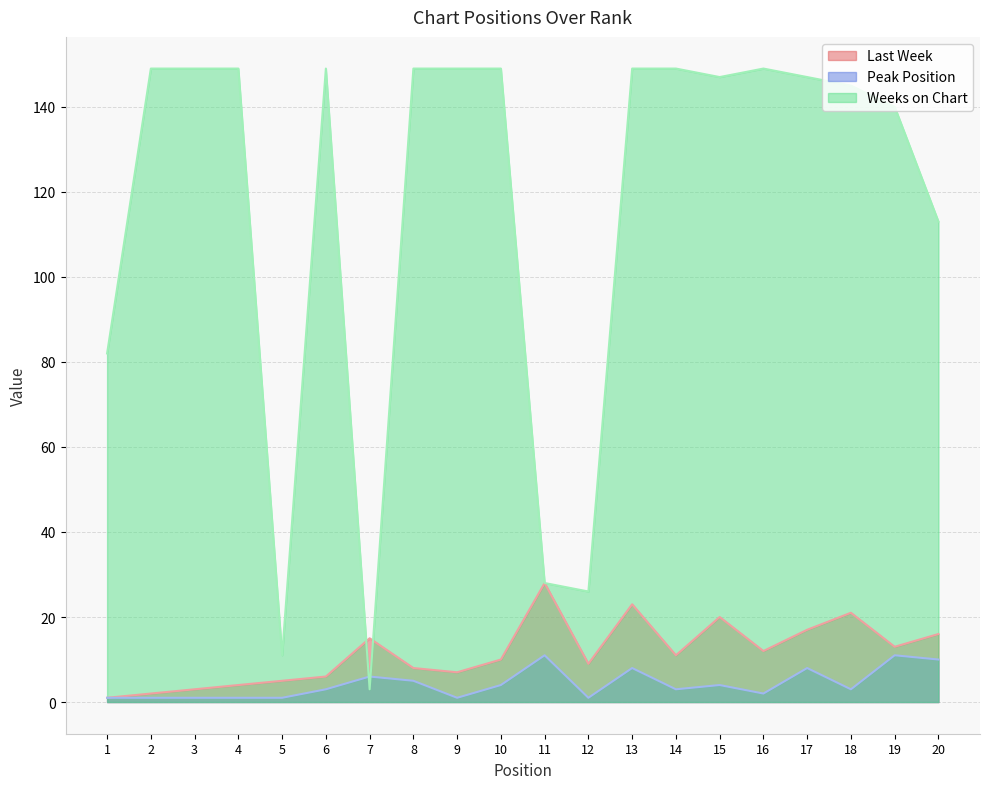

How many data points does each series have?

20